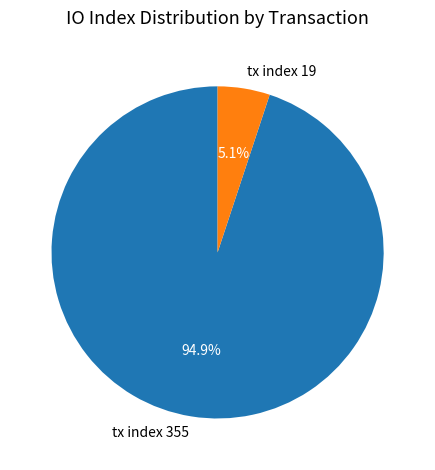

Do tx index 19 and tx index 355 together represent more than half of the pie?

Yes